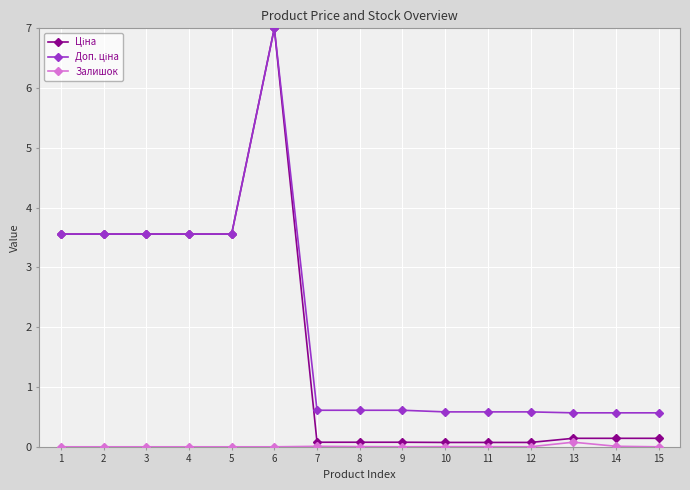

The value of Залишок at 5 is 0.0. True or false?

True